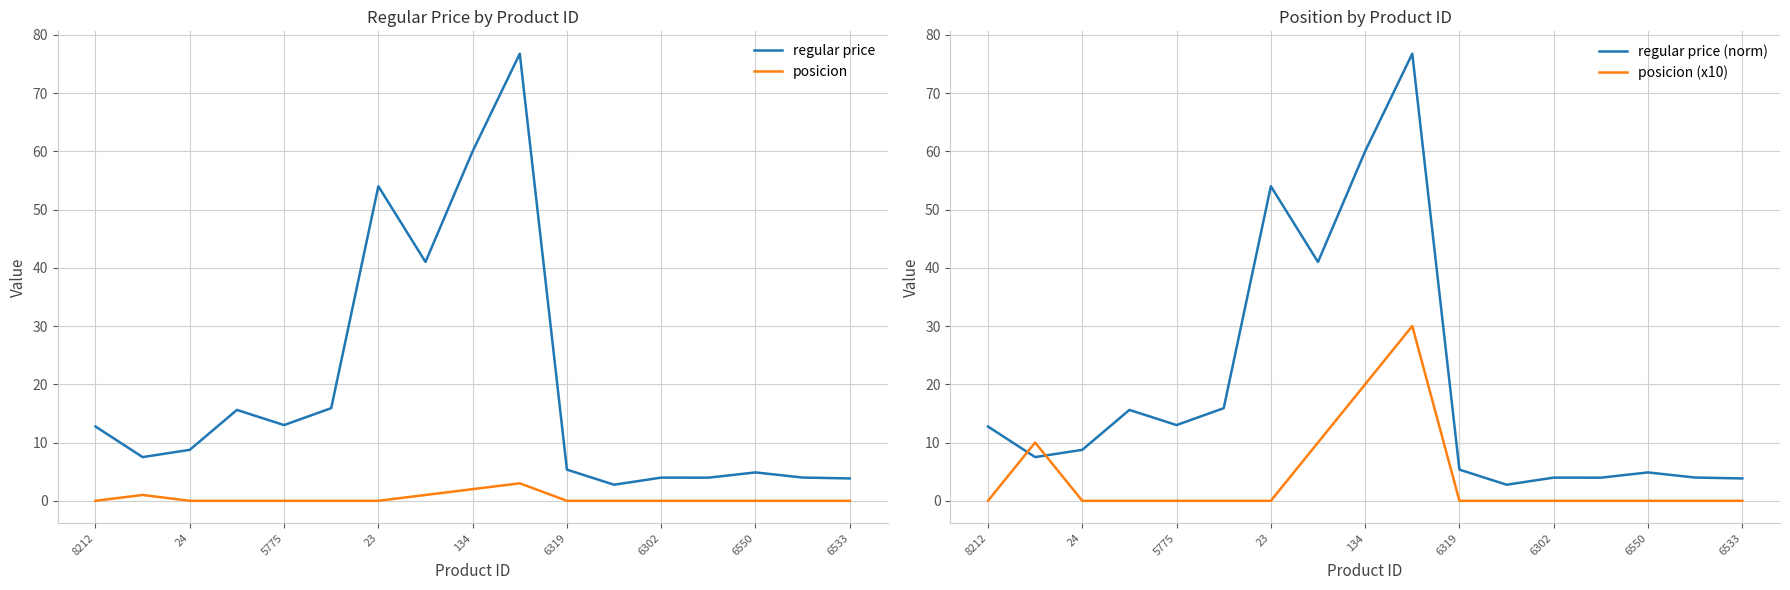

The regular price series shows 8.8 at 24. True or false?

True